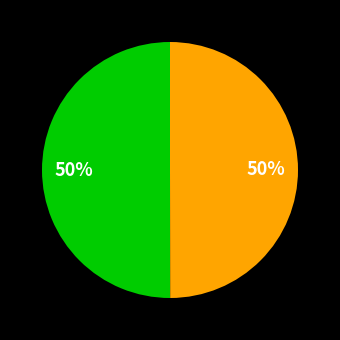

To the nearest percent, what is the average slice percentage?

50%